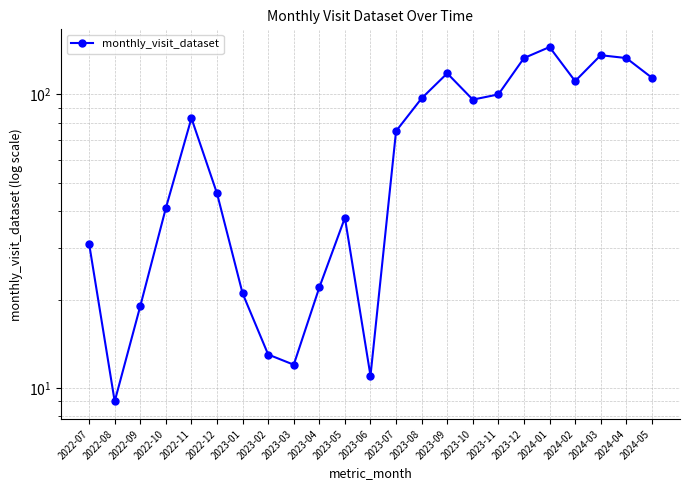

How many lines are shown in the chart?

1